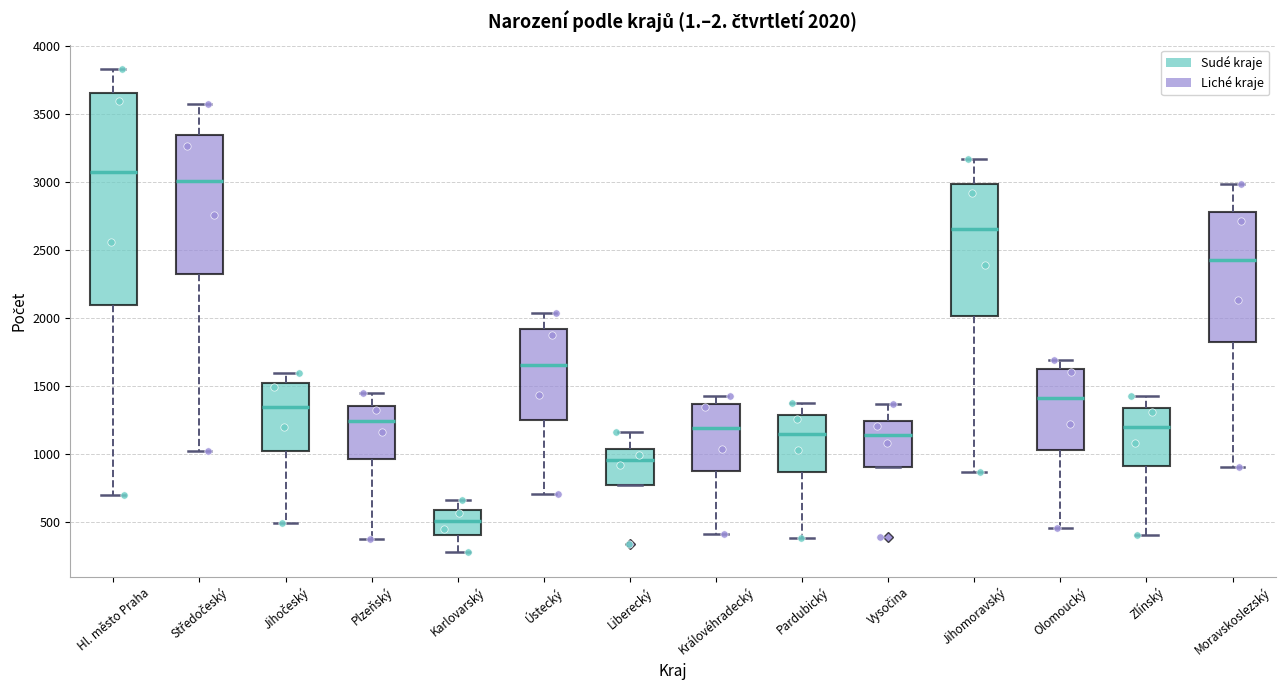

Which box has the lowest median line?

Karlovarský